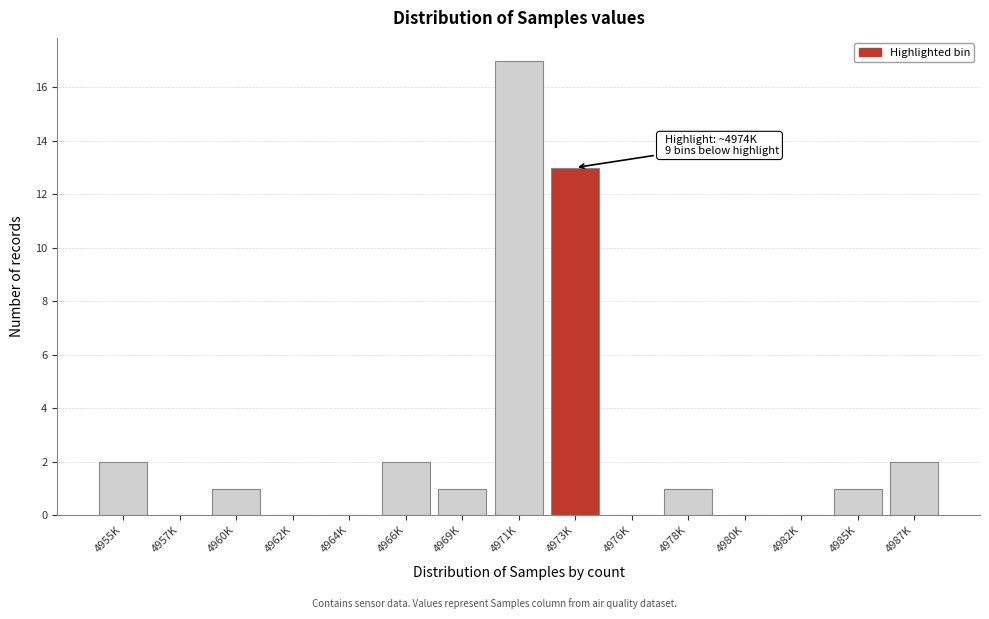

Reading right to left, what are all the values shown in this chart?

4987K=2	4985K=1	4982K=0	4980K=0	4978K=1	4976K=0	4973K=13	4971K=17	4969K=1	4966K=2	4964K=0	4962K=0	4960K=1	4957K=0	4955K=2